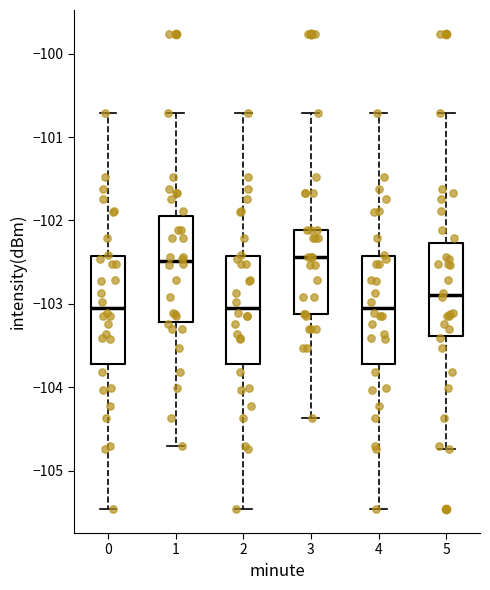

Reading left to right, transcribe this box plot: for each box, give where its median line is, the range the box spans, and where its two whiskers end, as read against the y-axis. The values are not printed on the chart, so give them approximately, as read against the axis.

0: median -103.0, box -103.7 to -102.4, whiskers -105.5 to -100.7
1: median -102.5, box -103.2 to -101.9, whiskers -104.7 to -100.7
2: median -103.0, box -103.7 to -102.4, whiskers -105.5 to -100.7
3: median -102.4, box -103.1 to -102.1, whiskers -104.4 to -100.7
4: median -103.0, box -103.7 to -102.4, whiskers -105.5 to -100.7
5: median -102.9, box -103.4 to -102.3, whiskers -104.7 to -100.7